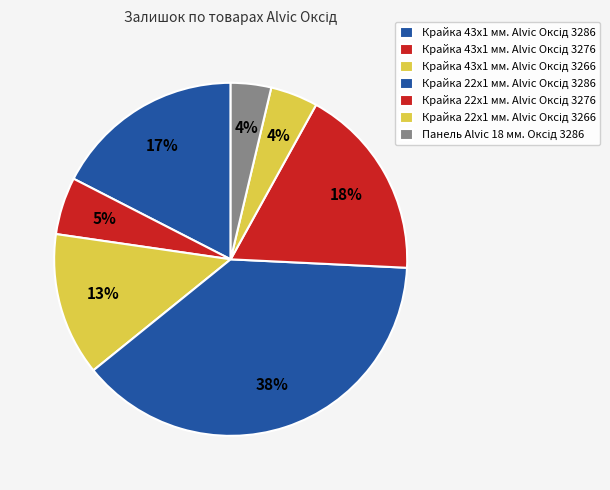

Count the number of slices in the pie.

7